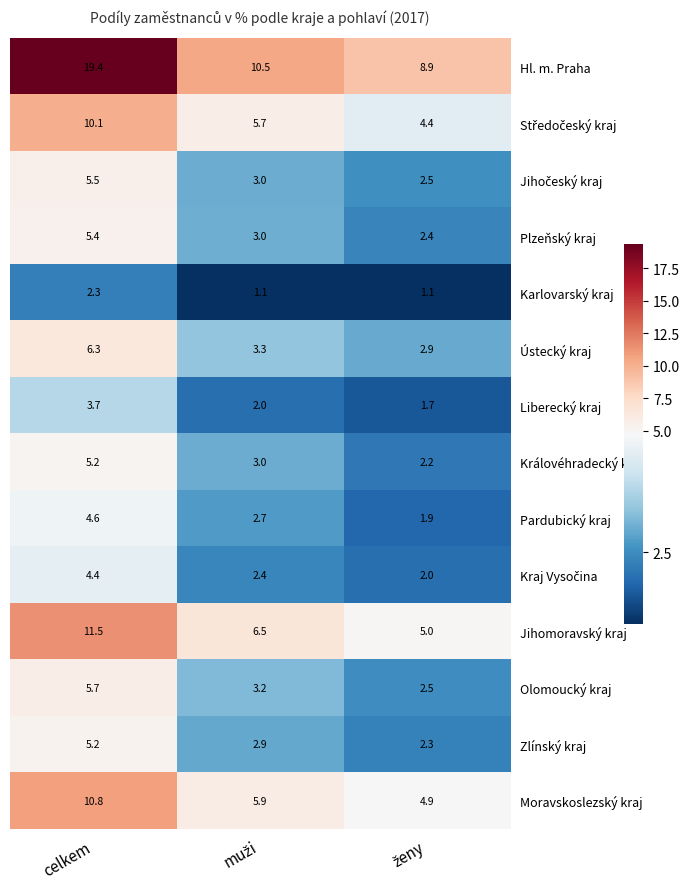

At which category is the sum across all series the highest?

celkem